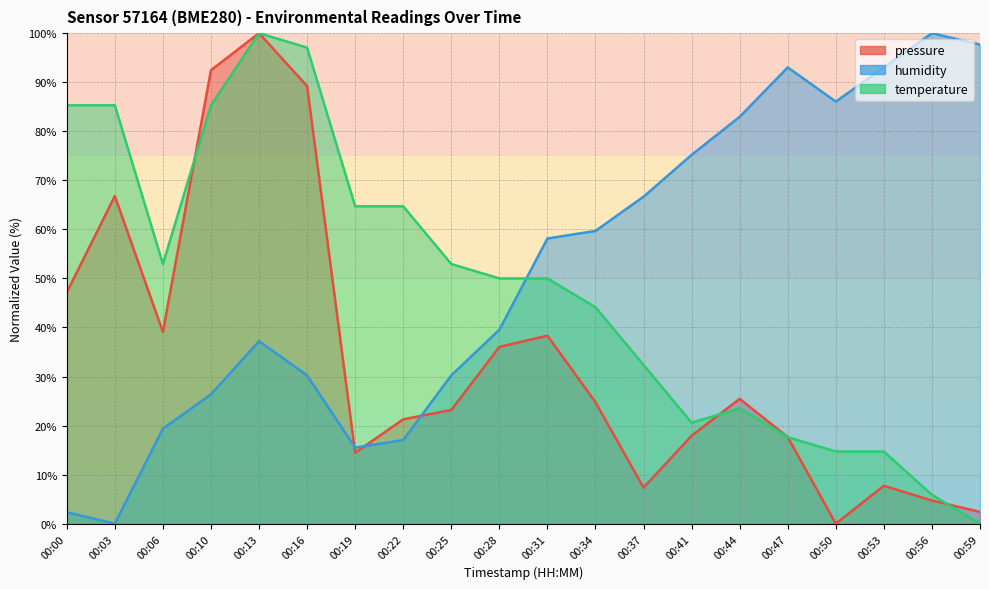

At which category does humidity reach its first local peak?

00:13